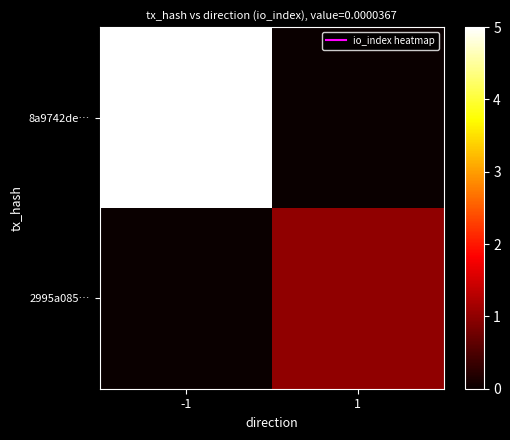

Rank the series at 1 from highest to lowest value.

2995a085…, 8a9742de…